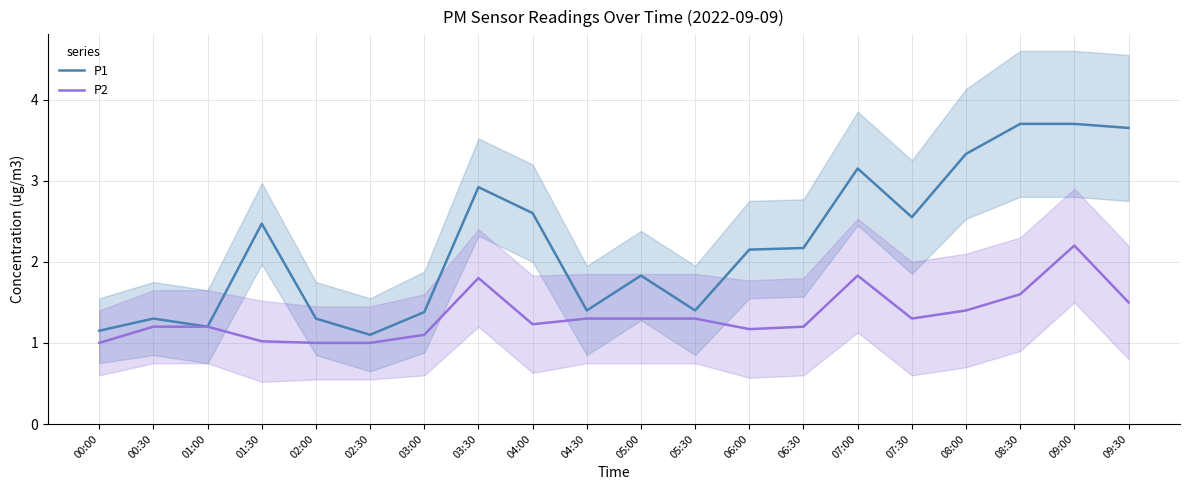

Is this an area chart (filled region under the line)?

No